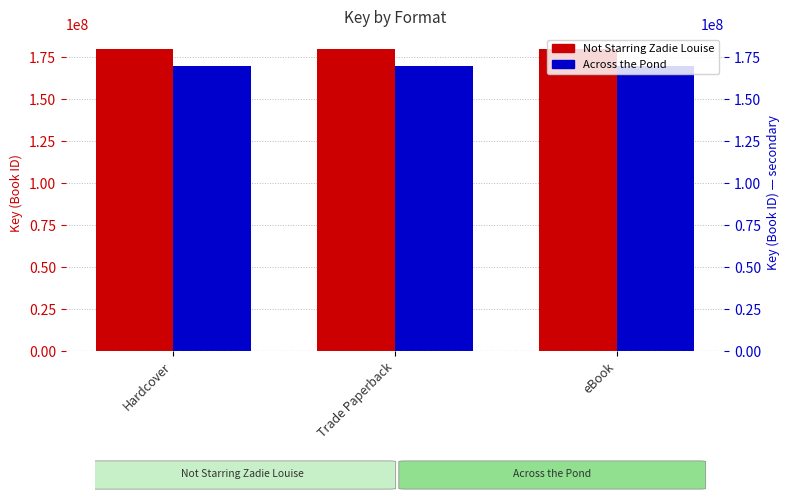

What is the label of the 2nd bar from the right?

Trade Paperback